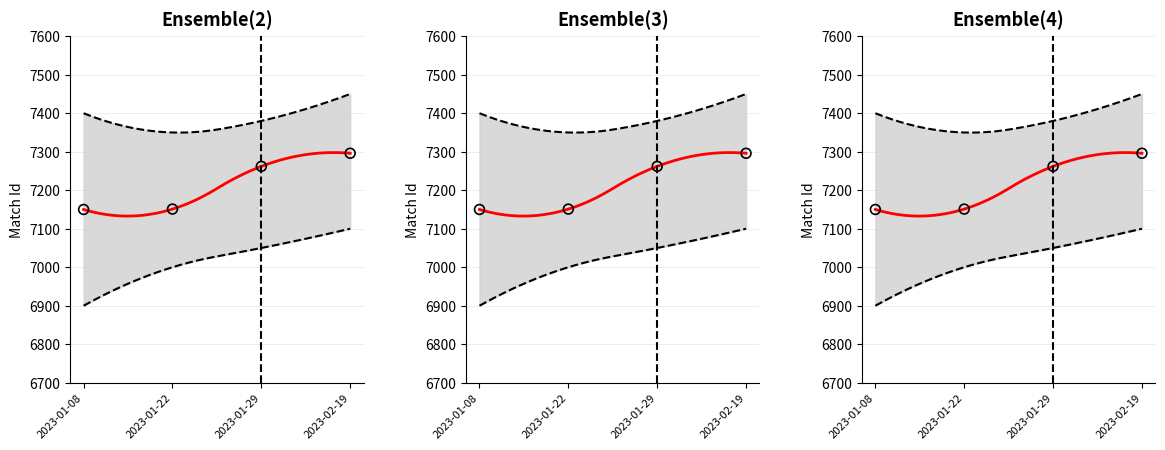

What is the ratio of the value at 2023-01-22 to the value at 2023-01-29?

1.0